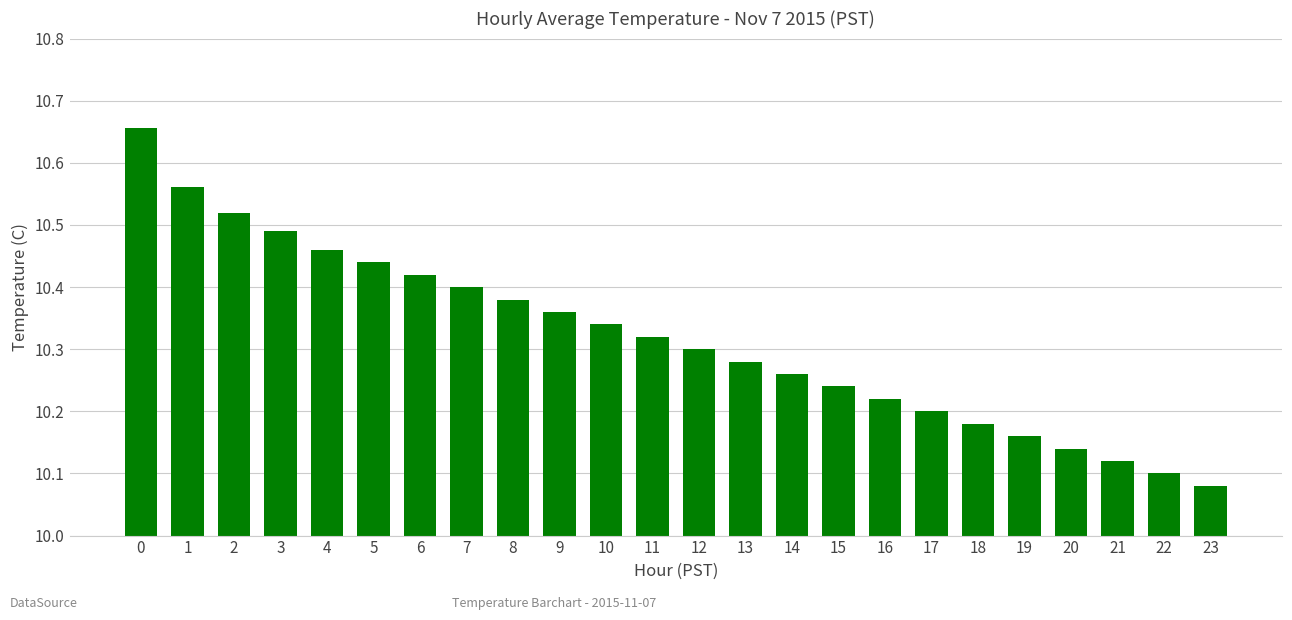

Rank the categories by value from highest to lowest.

0, 1, 2, 3, 4, 5, 6, 7, 8, 9, 10, 11, 12, 13, 14, 15, 16, 17, 18, 19, 20, 21, 22, 23